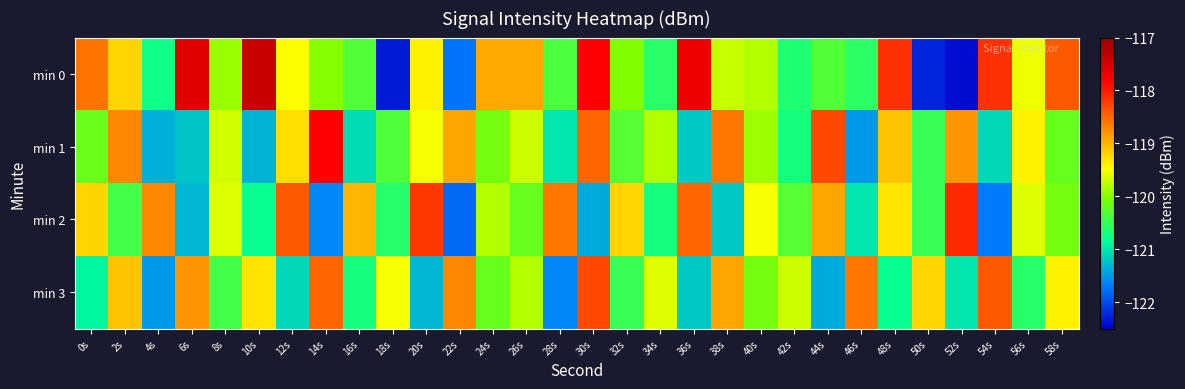

What is the spread (max minus min) of values at 52s?

4.3